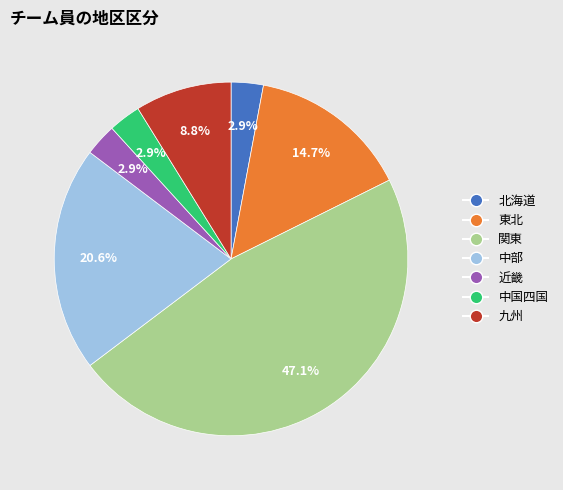

To the nearest percent, what portion does 近畿 represent?

3%